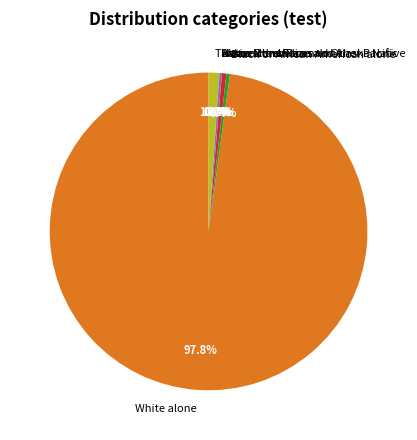

Does White alone account for over 50% of the chart?

Yes